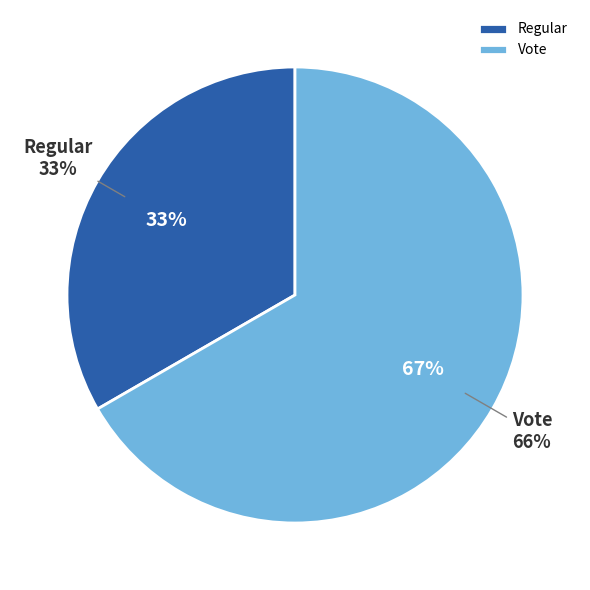

Do Vote and Regular together represent more than half of the pie?

Yes